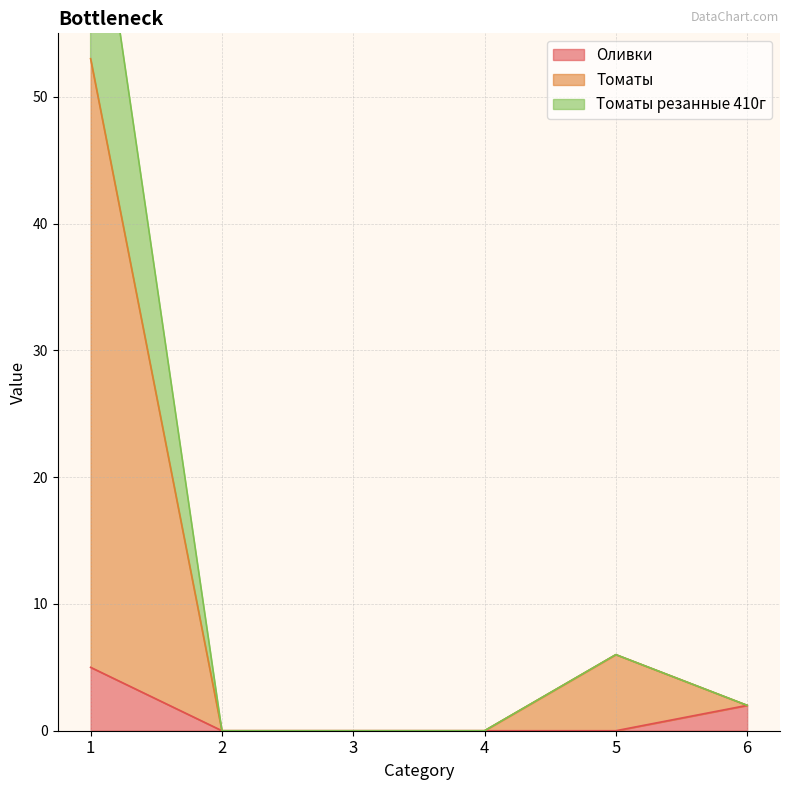

True or false: Томаты резанные 410г and Томаты intersect in this chart.

False